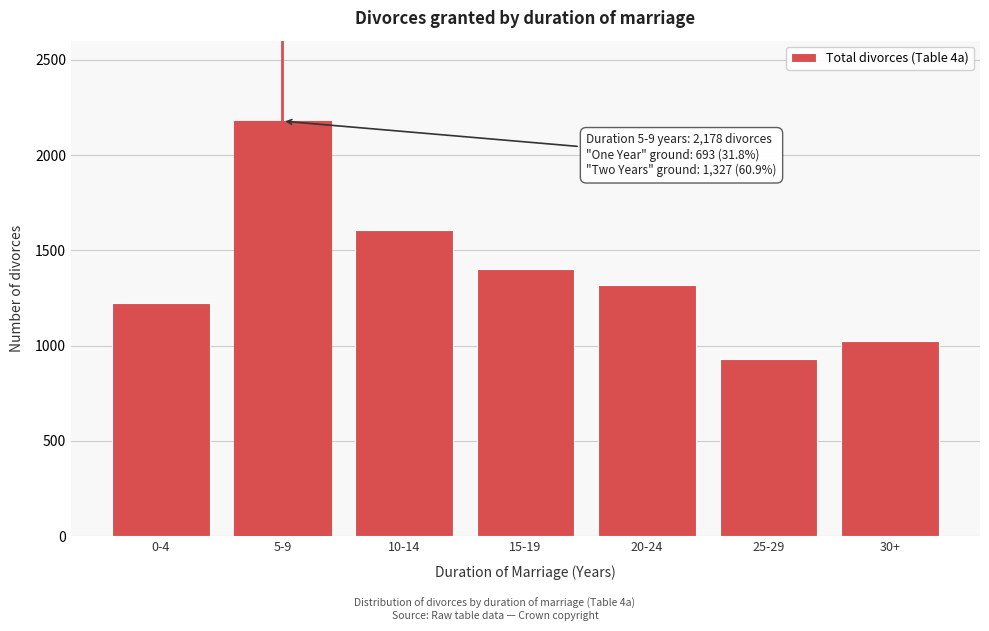

Reading left to right, what are all the values shown in this chart?

0-4=1223	5-9=2178	10-14=1609	15-19=1401	20-24=1320	25-29=930	30+=1023